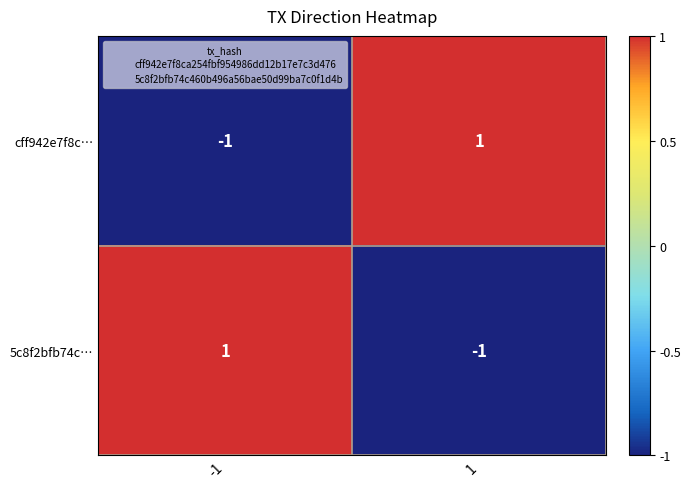

At -1, list the series in order from smallest to largest.

cff942e7f8c…, 5c8f2bfb74c…